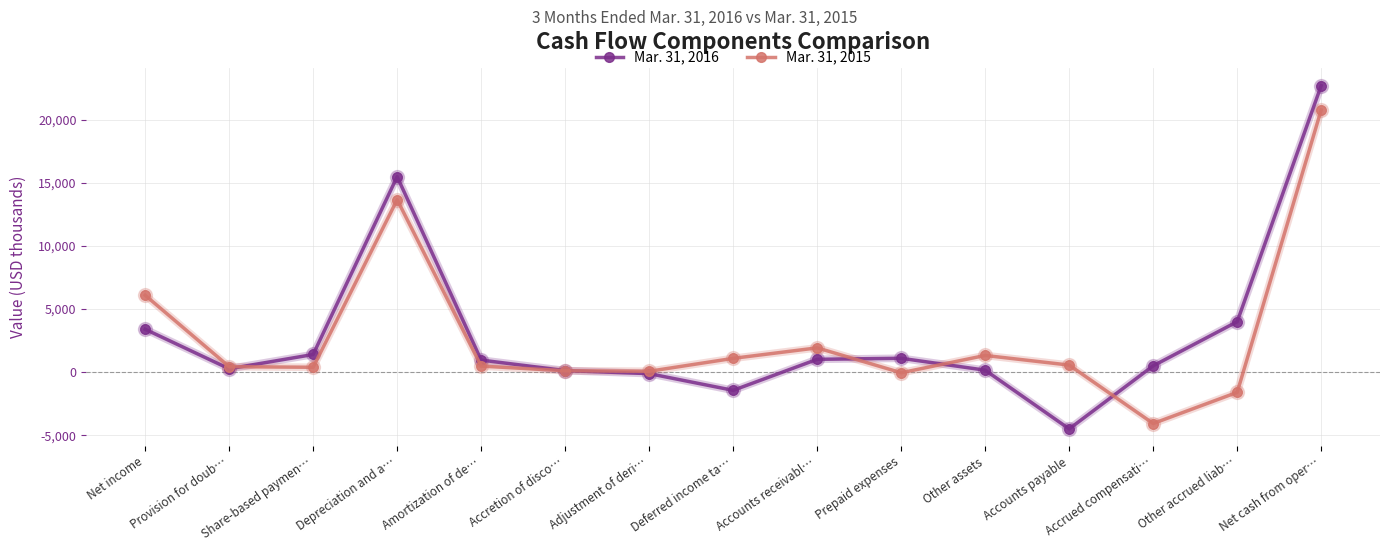

At how many categories does at least one series exceed 21969?

1